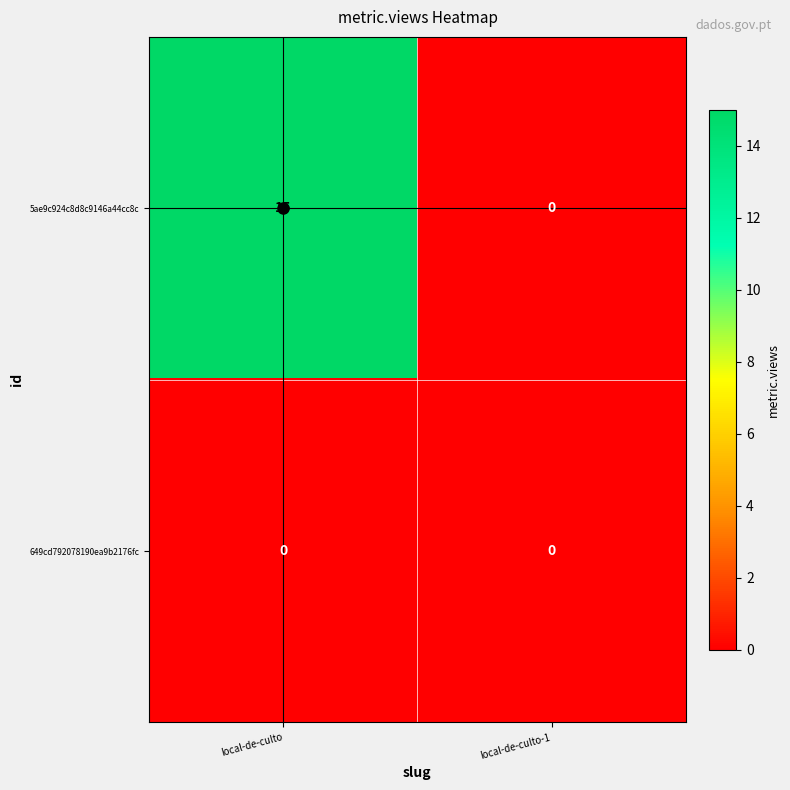

Rank the series by their average value, from highest to lowest.

5ae9c924c8d8c9146a44cc8c, 649cd792078190ea9b2176fc